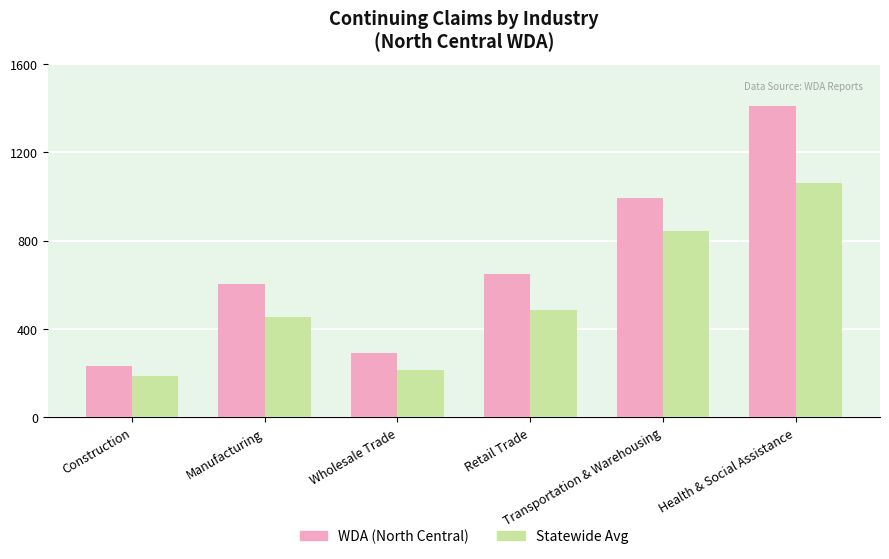

Reading left to right, what are all the values shown in this chart?

WDA (North Central): 232	602	293	651	994	1411
Statewide Avg: 188	453	213	486	845	1062